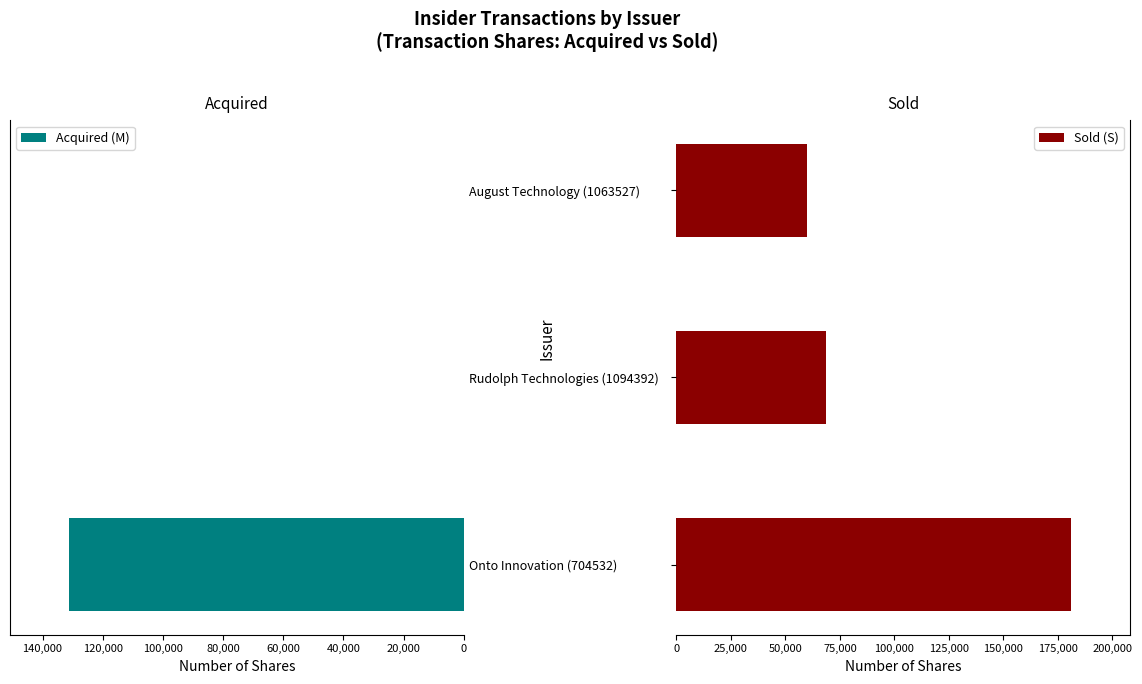

The Acquired (M) series shows -76224 at Rudolph Technologies (1094392). True or false?

False